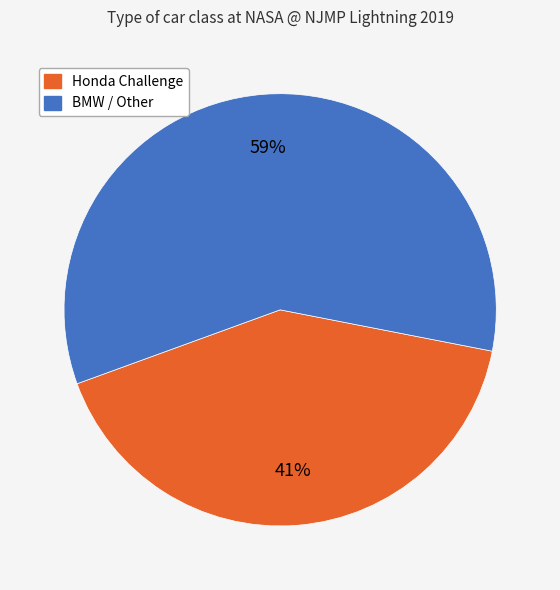

Do Honda Challenge and BMW / Other together represent more than half of the pie?

Yes